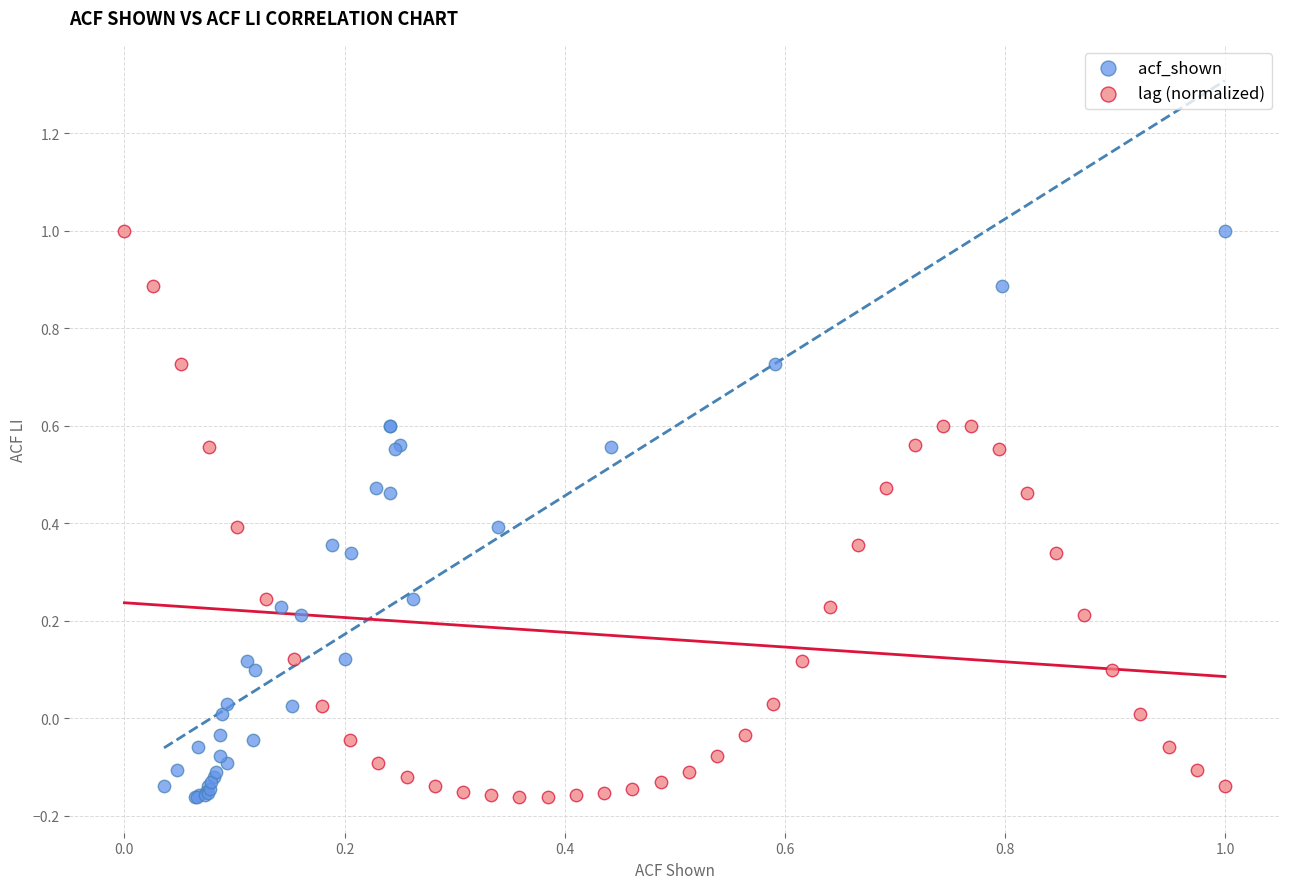

What are all the series names shown in the legend?

acf_shown, lag (normalized)